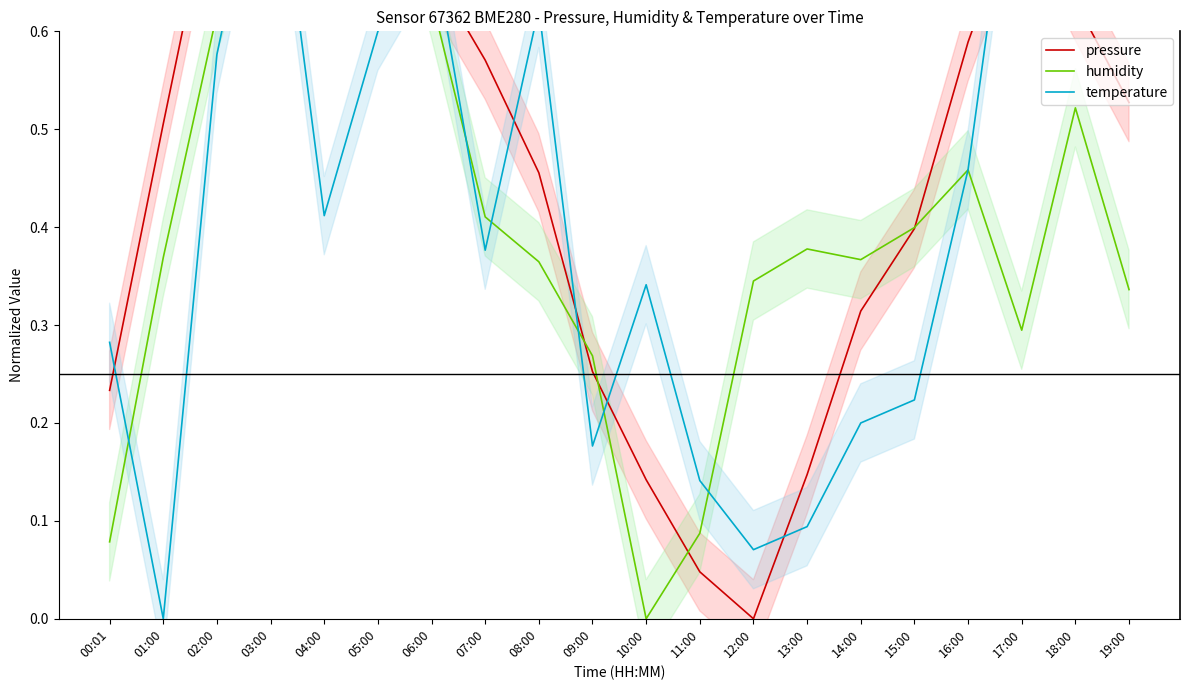

What is the approximate value of humidity at 19:00?

0.3